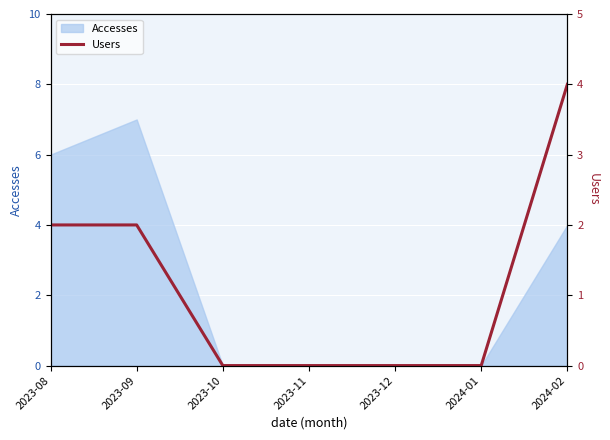

Which label corresponds to the smallest value in the chart?

2023-10